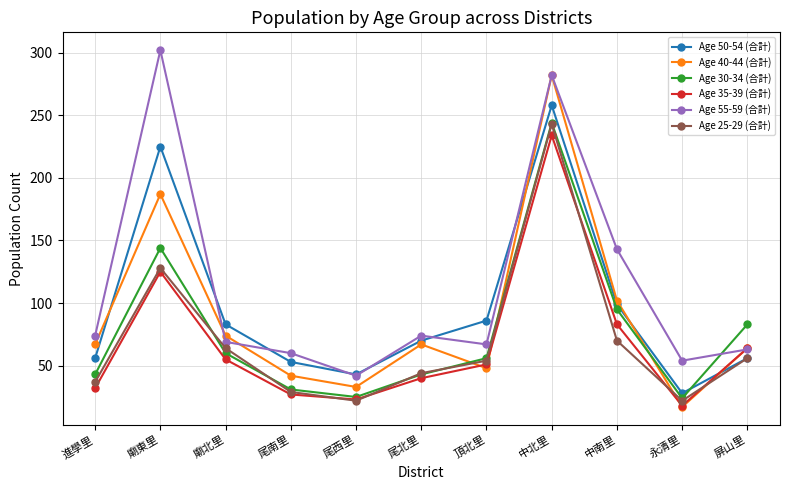

What is the value of the Age 55-59 (合計) point at the 9th from the left?

143